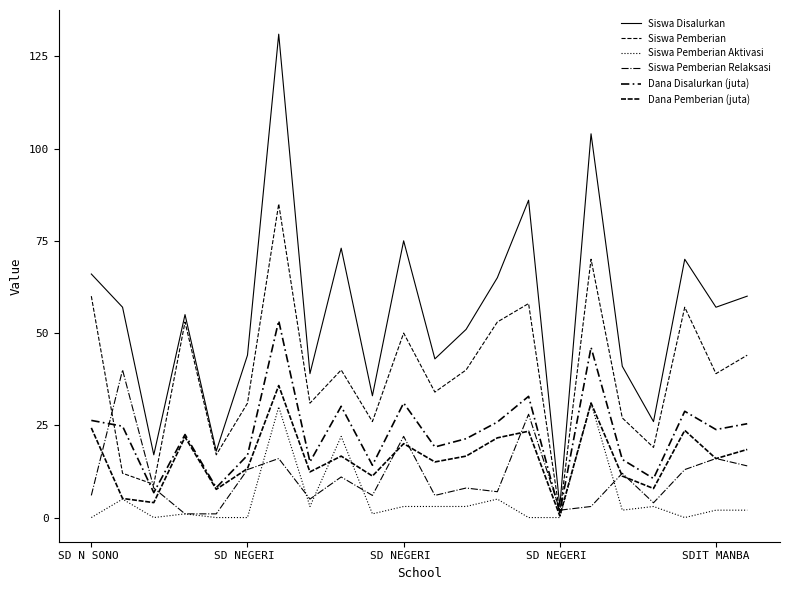

How many lines are shown in the chart?

6